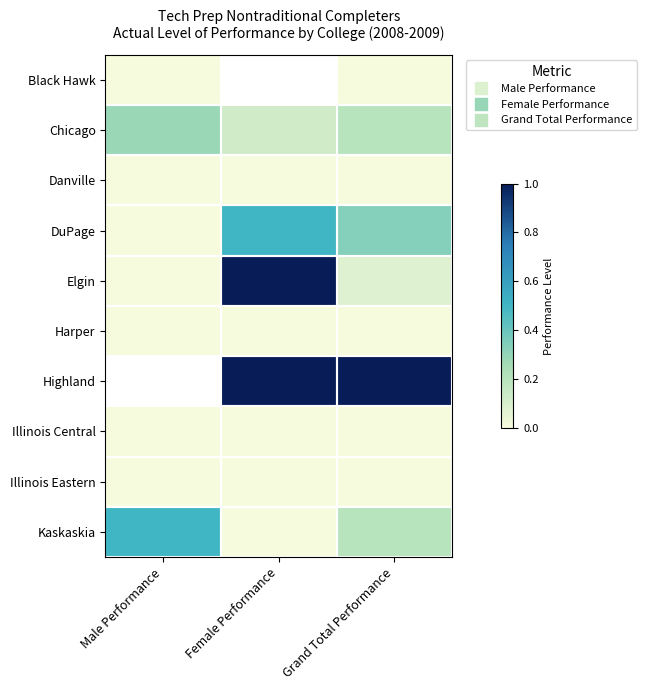

True or false: Chicago has a value of 0.3 at Grand Total Performance.

False